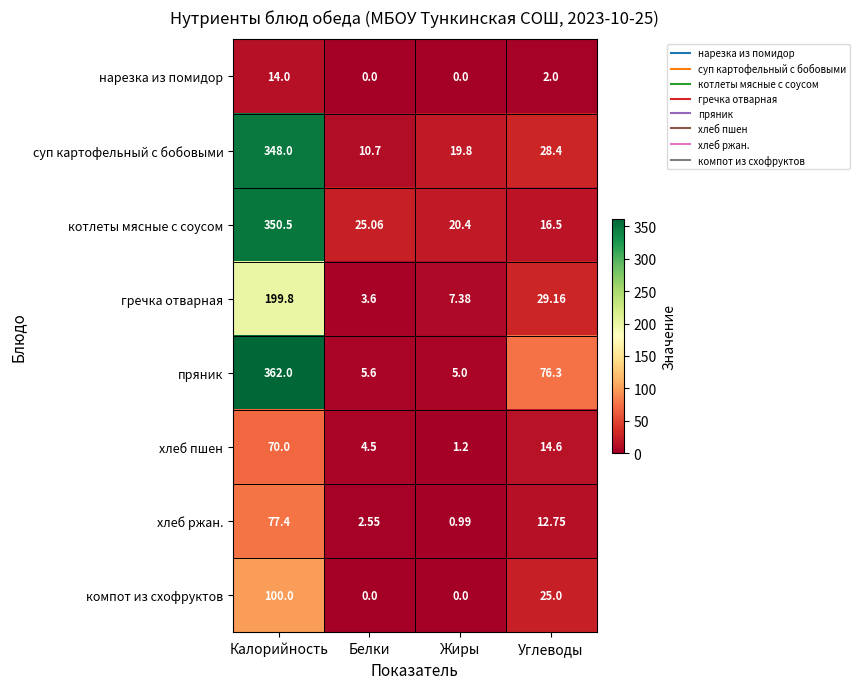

List the series in order of their peak value, highest first.

пряник, котлеты мясные с соусом, суп картофельный с бобовыми, гречка отварная, компот из схофруктов, хлеб ржан., хлеб пшен, нарезка из помидор